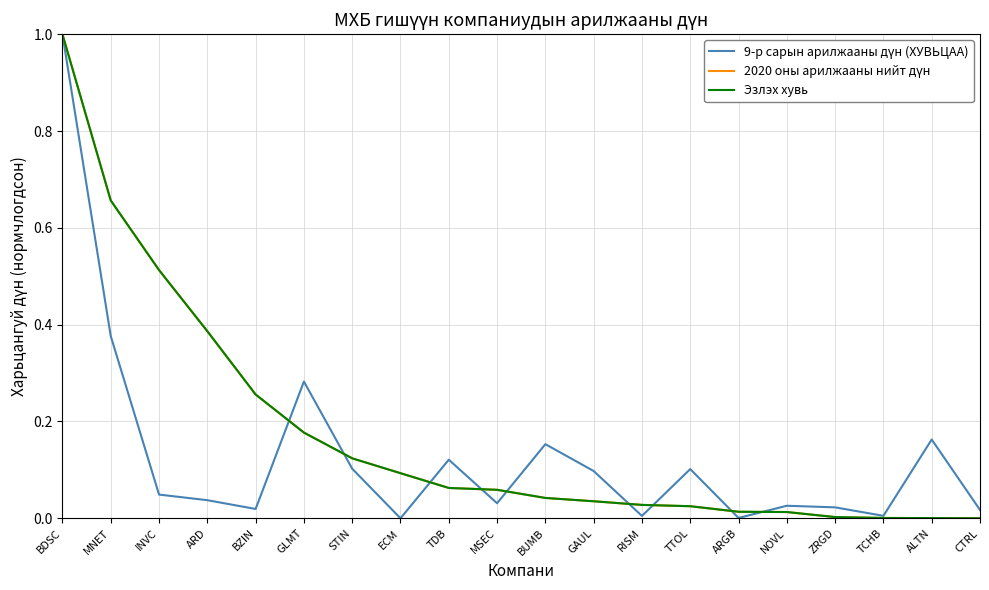

Does the chart have visible grid lines?

Yes